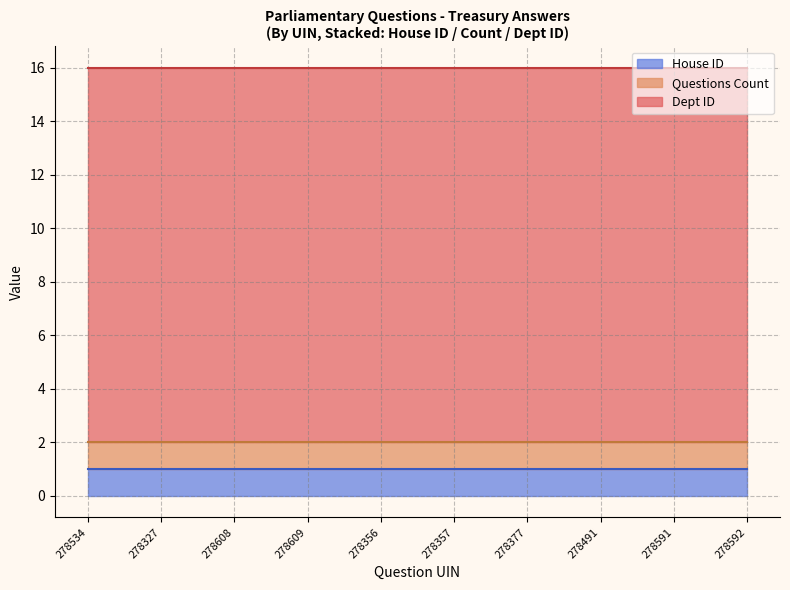

True or false: House ID and Questions Count cross at least once.

False